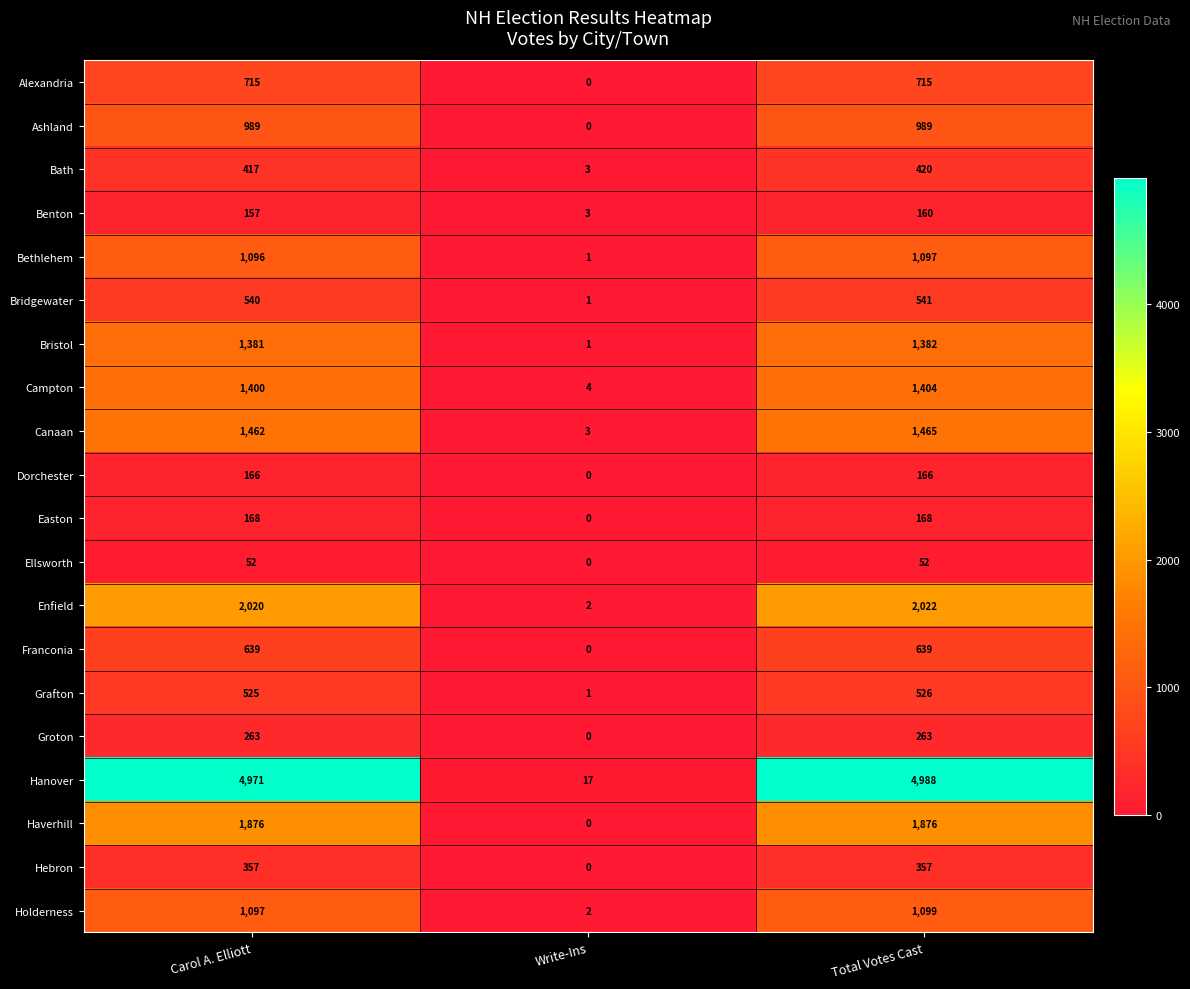

What is the difference between the Haverhill values at Carol A. Elliott and Write-Ins?

1876